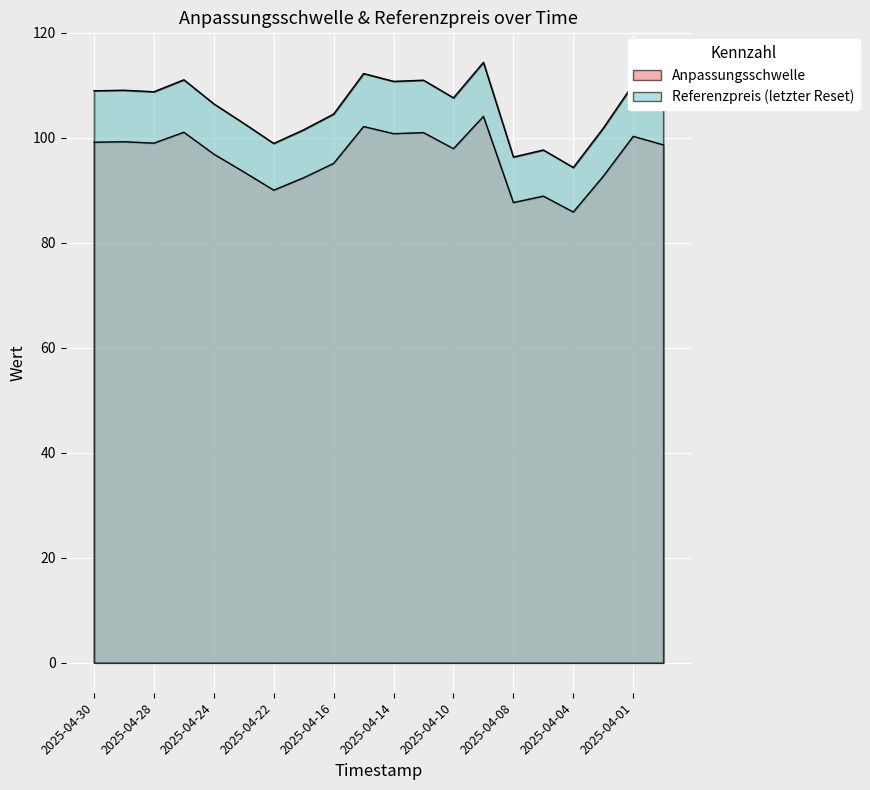

True or false: Anpassungsschwelle has more than 0 interior local peaks.

True